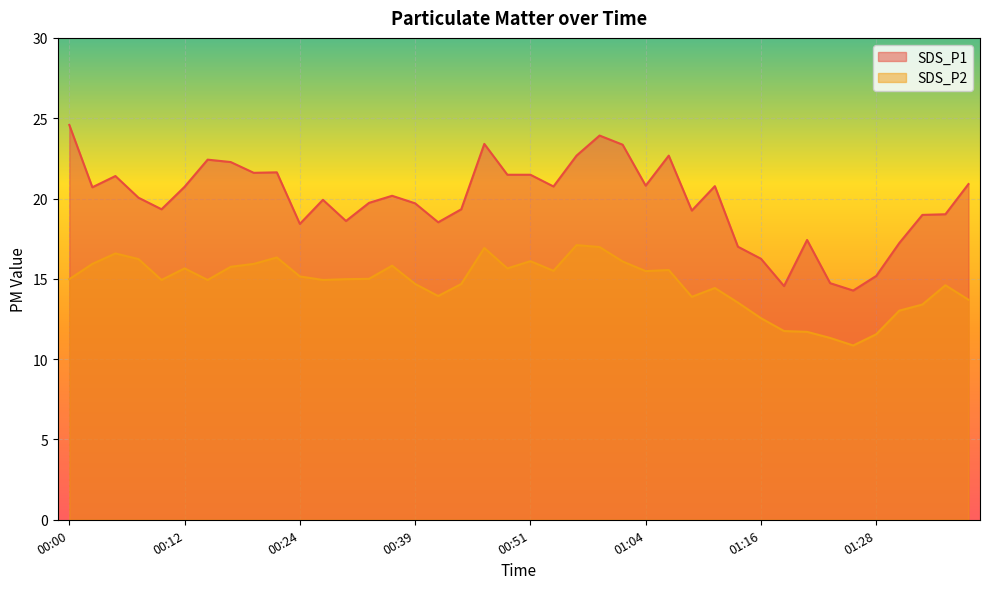

What is the sum of all SDS_P1 values?

795.2